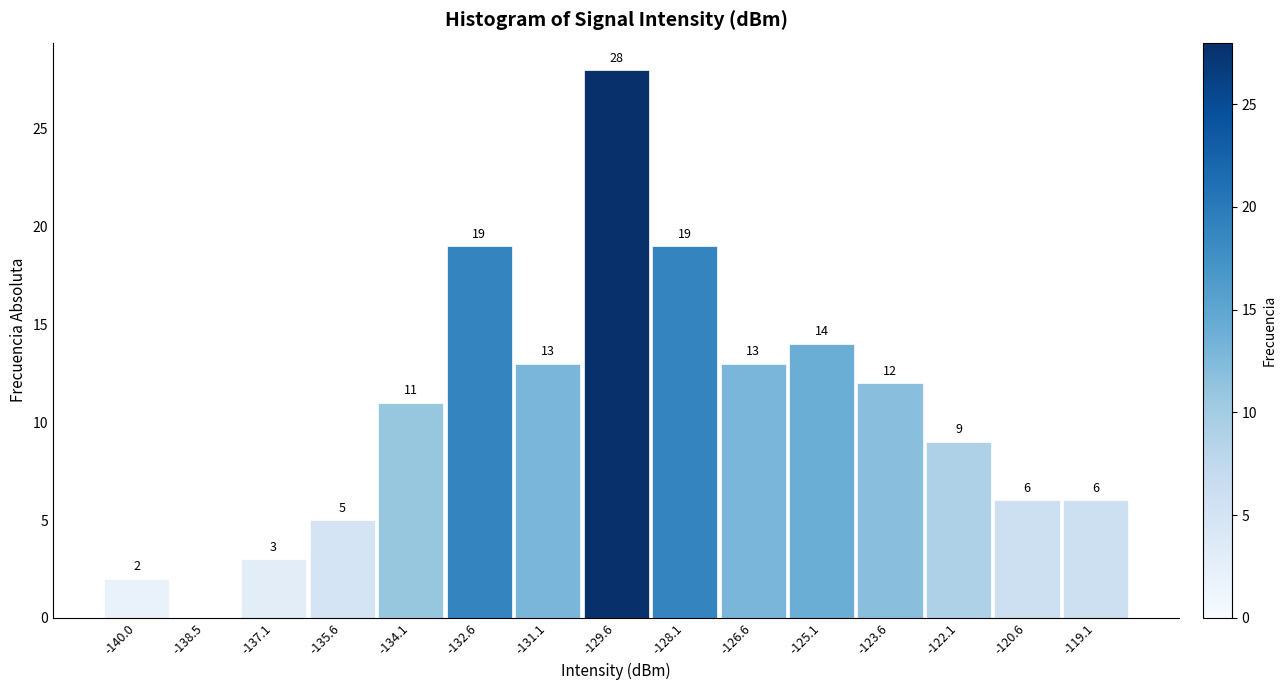

Reading right to left, extract all data points from this chart.

-119.1=6	-120.6=6	-122.1=9	-123.6=12	-125.1=14	-126.6=13	-128.1=19	-129.6=28	-131.1=13	-132.6=19	-134.1=11	-135.6=5	-137.1=3	-138.5=0	-140.0=2